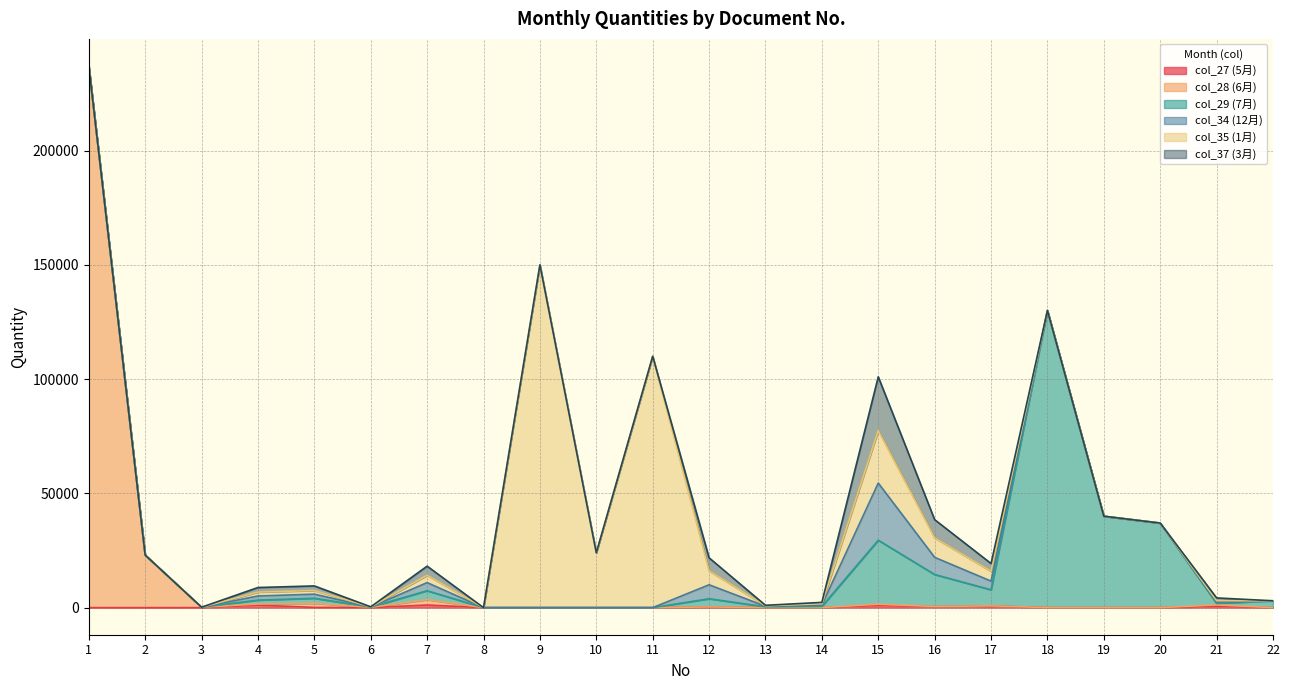

What is the difference between the maximum and second lowest values in the col_34 (12月) series?

25000